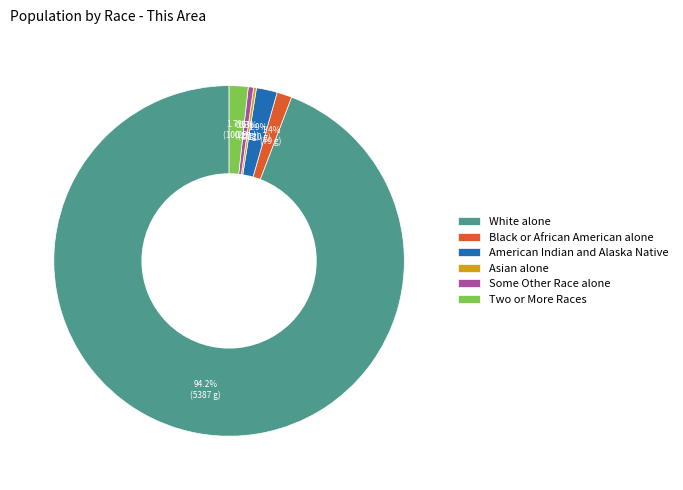

True or false: Two or More Races accounts for 14% of the total.

False